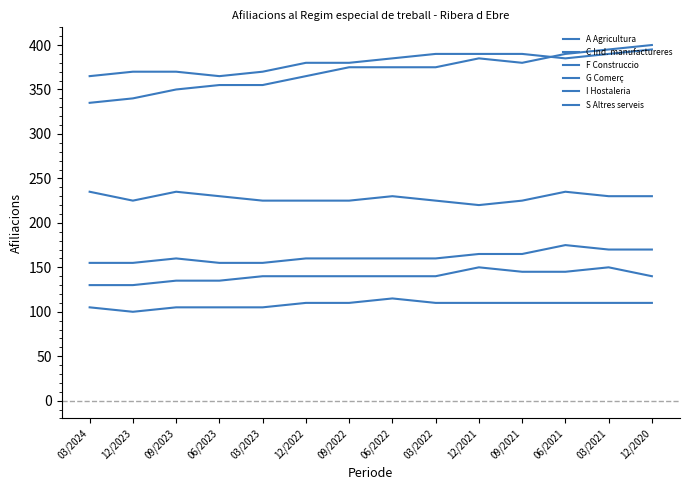

Reading right to left, transcribe all the data shown in this chart.

A Agricultura: 12/2020=400	03/2021=395	06/2021=390	09/2021=380	12/2021=385	03/2022=375	06/2022=375	09/2022=375	12/2022=365	03/2023=355	06/2023=355	09/2023=350	12/2023=340	03/2024=335
C Ind. manufactureres: 12/2020=140	03/2021=150	06/2021=145	09/2021=145	12/2021=150	03/2022=140	06/2022=140	09/2022=140	12/2022=140	03/2023=140	06/2023=135	09/2023=135	12/2023=130	03/2024=130
F Construccio: 12/2020=230	03/2021=230	06/2021=235	09/2021=225	12/2021=220	03/2022=225	06/2022=230	09/2022=225	12/2022=225	03/2023=225	06/2023=230	09/2023=235	12/2023=225	03/2024=235
G Comerç: 12/2020=395	03/2021=390	06/2021=385	09/2021=390	12/2021=390	03/2022=390	06/2022=385	09/2022=380	12/2022=380	03/2023=370	06/2023=365	09/2023=370	12/2023=370	03/2024=365
I Hostaleria: 12/2020=170	03/2021=170	06/2021=175	09/2021=165	12/2021=165	03/2022=160	06/2022=160	09/2022=160	12/2022=160	03/2023=155	06/2023=155	09/2023=160	12/2023=155	03/2024=155
S Altres serveis: 12/2020=110	03/2021=110	06/2021=110	09/2021=110	12/2021=110	03/2022=110	06/2022=115	09/2022=110	12/2022=110	03/2023=105	06/2023=105	09/2023=105	12/2023=100	03/2024=105